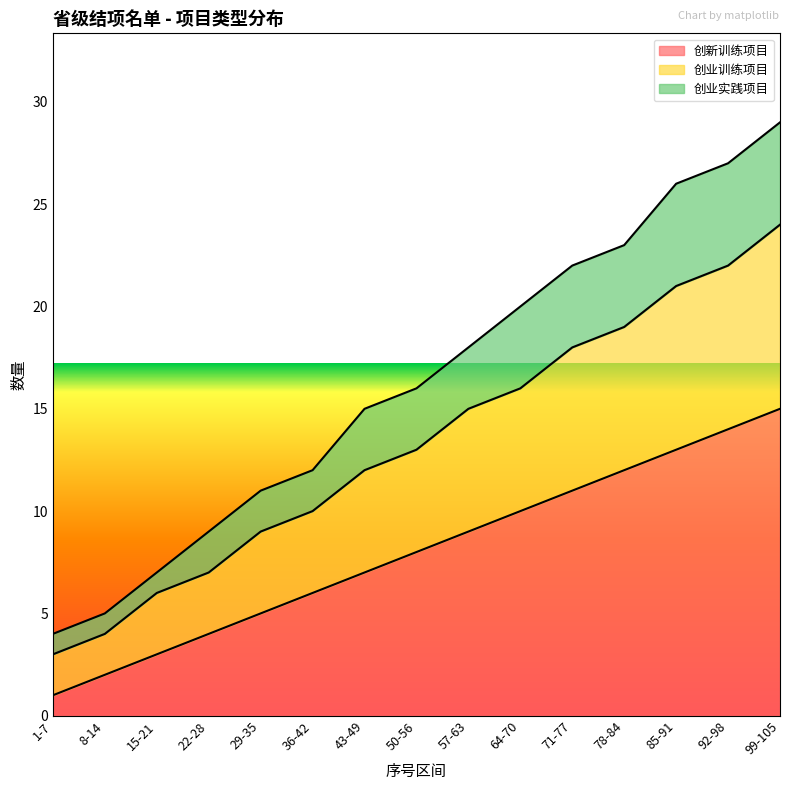

What is the maximum value shown in the chart?

29